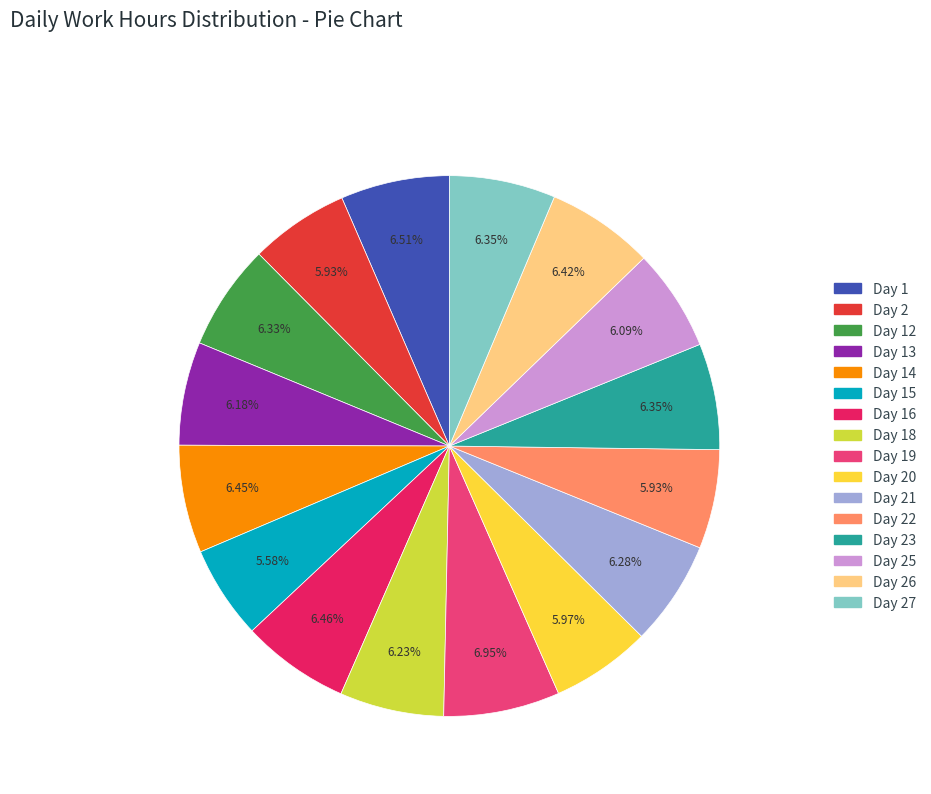

Is there any slice that represents more than half of the pie?

No